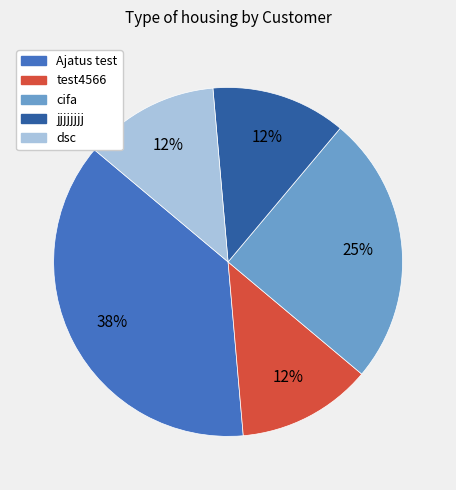

Is Ajatus test the majority of the pie?

No